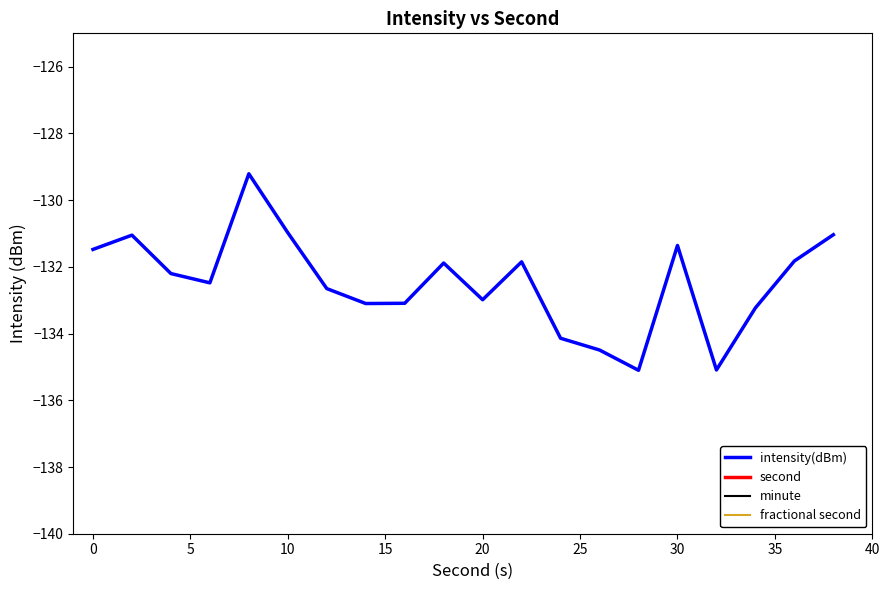

Is this an area chart (filled region under the line)?

No